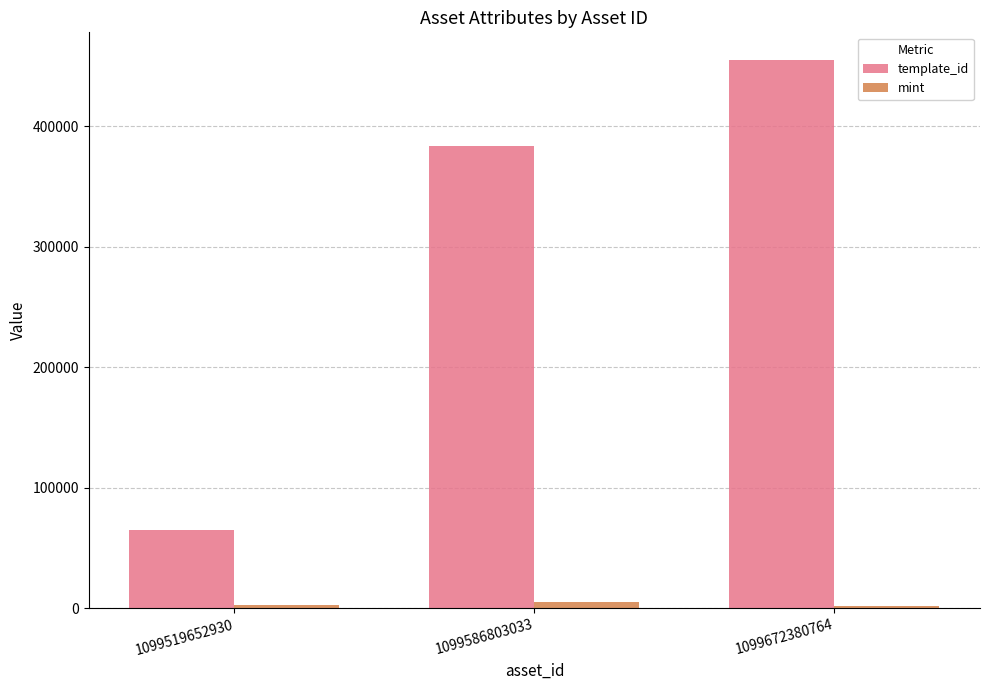

At which label does template_id reach its minimum?

1099519652930